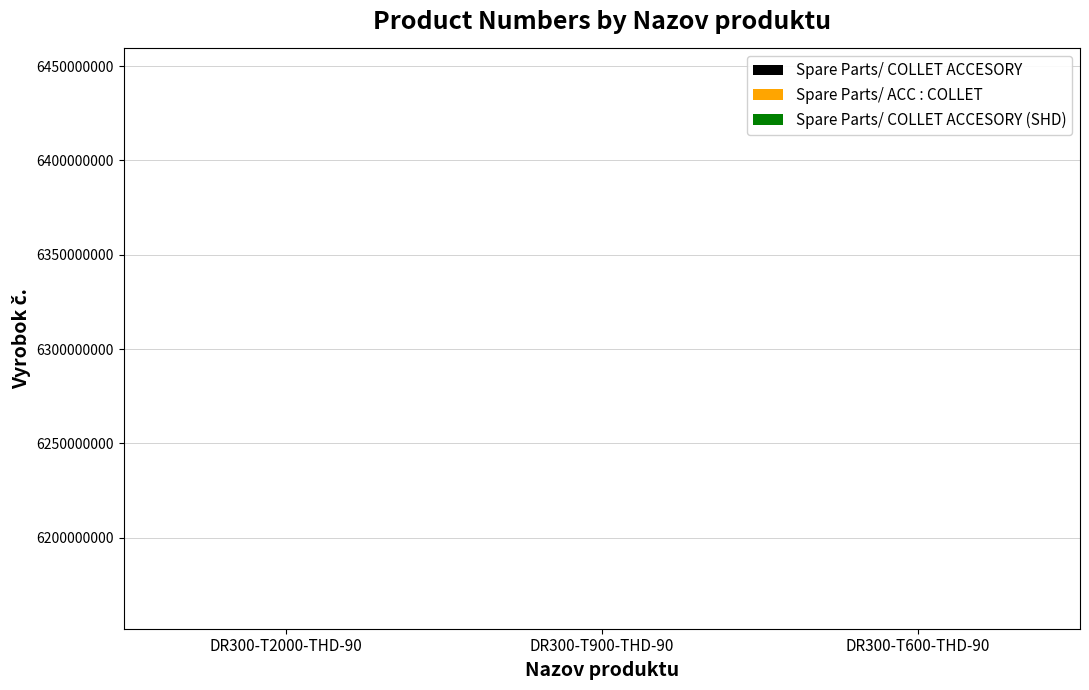

How many groups of bars are there?

3